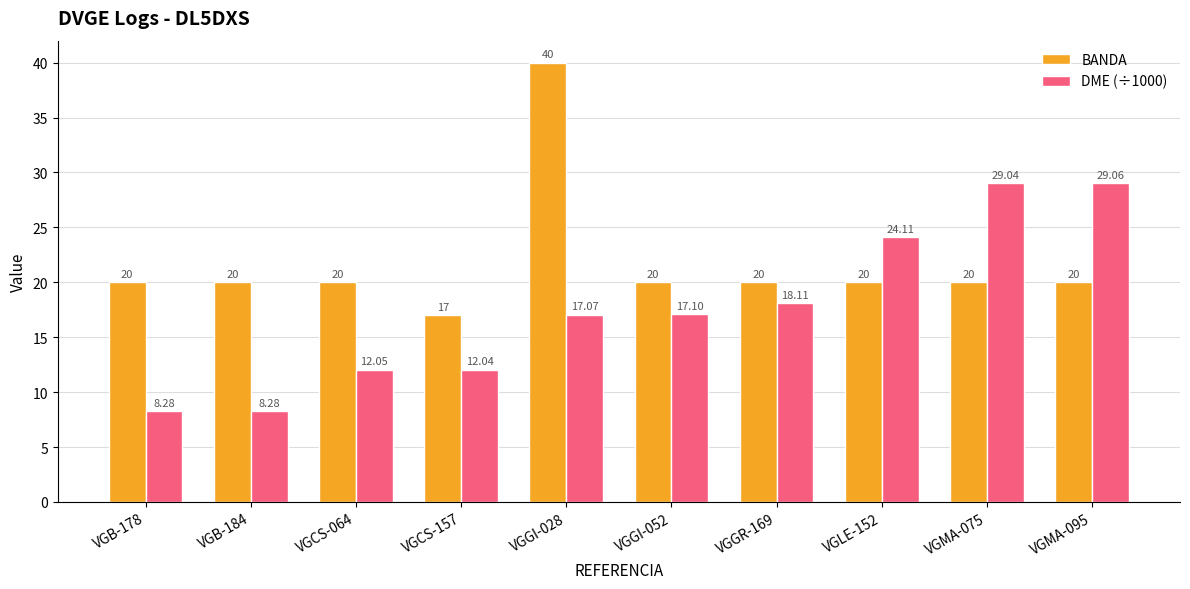

Reading left to right, transcribe all the data shown in this chart.

BANDA: VGB-178=20.0	VGB-184=20.0	VGCS-064=20.0	VGCS-157=17.0	VGGI-028=40.0	VGGI-052=20.0	VGGR-169=20.0	VGLE-152=20.0	VGMA-075=20.0	VGMA-095=20.0
DME (÷1000): VGB-178=8.3	VGB-184=8.3	VGCS-064=12.1	VGCS-157=12.0	VGGI-028=17.1	VGGI-052=17.1	VGGR-169=18.1	VGLE-152=24.1	VGMA-075=29.0	VGMA-095=29.1